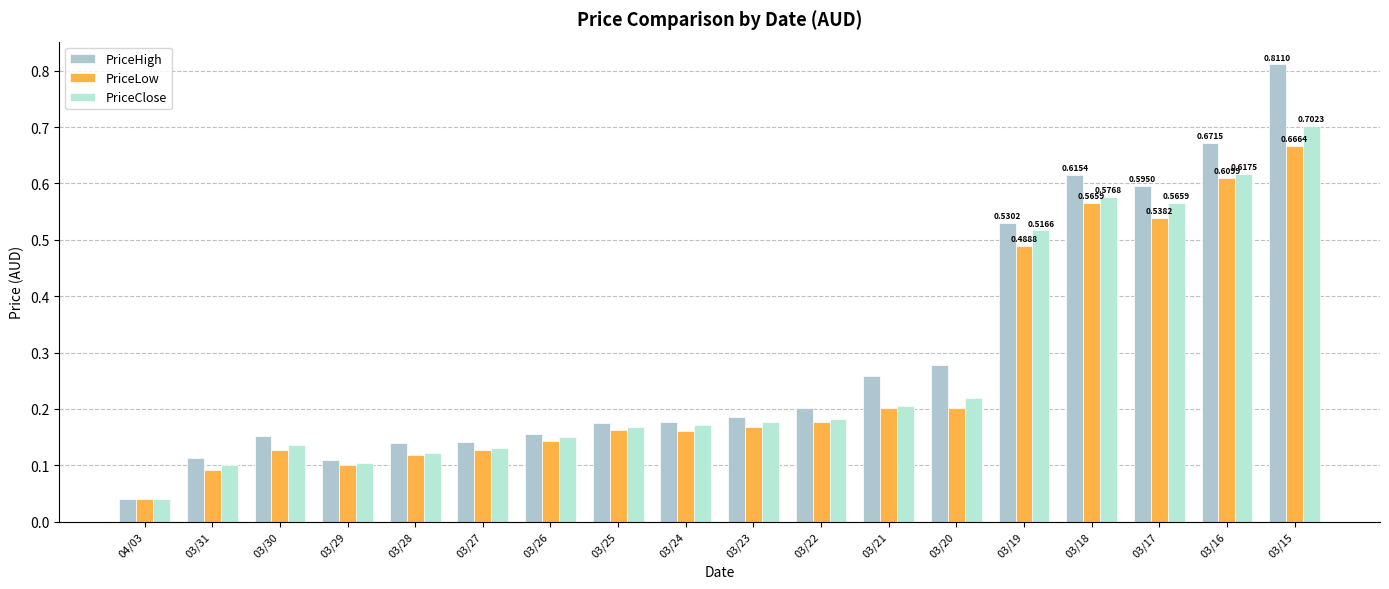

Which category has the lowest value in the PriceClose series?

04/03